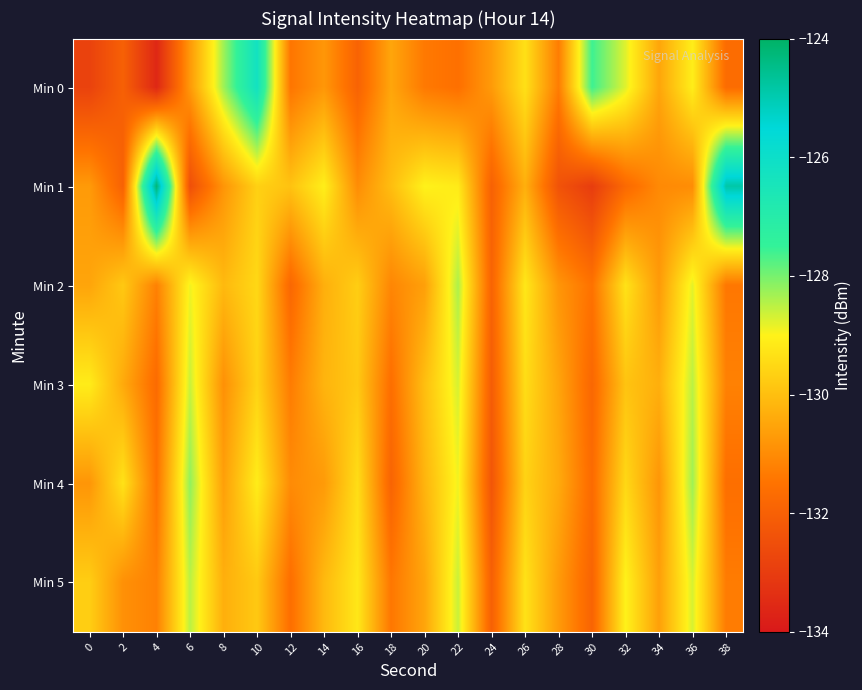

Count the number of categories in the chart.

20